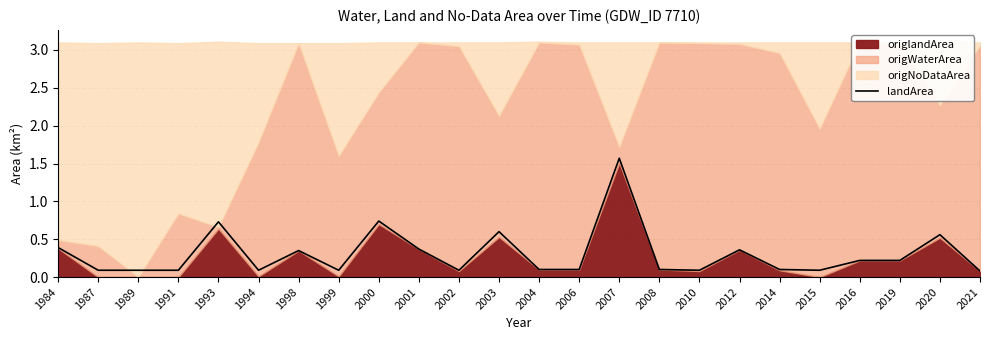

What is the change in value from 2003 to 2006?

-0.5